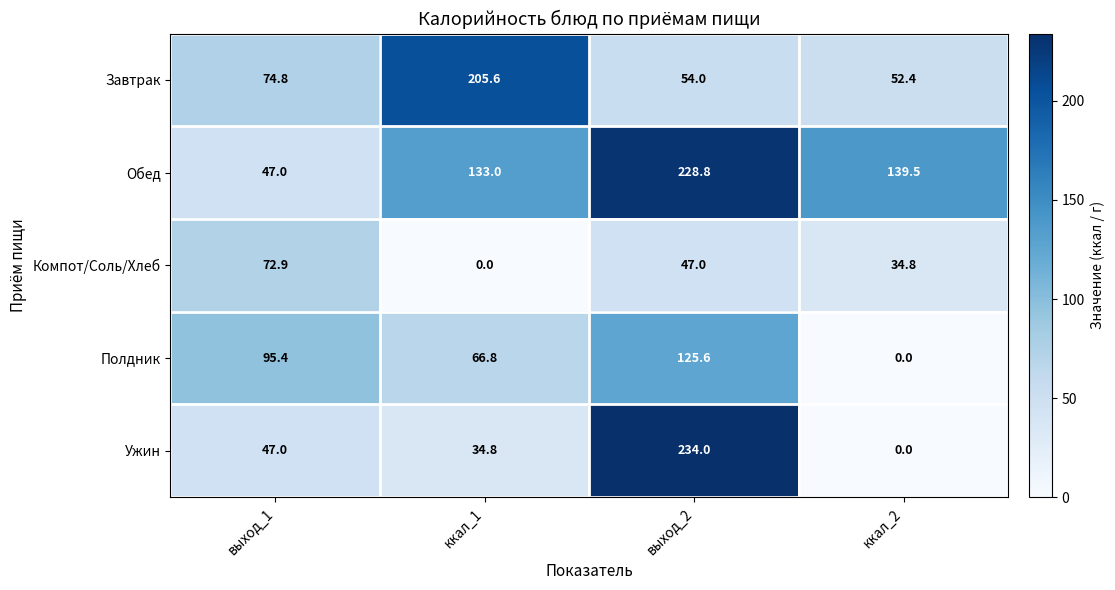

Reading right to left, what are all the values shown in this chart?

Завтрак: ккал_2=52.4	выход_2=54.0	ккал_1=205.6	выход_1=74.8
Обед: ккал_2=139.5	выход_2=228.8	ккал_1=133.0	выход_1=47.0
Компот/Соль/Хлеб: ккал_2=34.8	выход_2=47.0	ккал_1=0.0	выход_1=72.9
Полдник: ккал_2=0.0	выход_2=125.6	ккал_1=66.8	выход_1=95.4
Ужин: ккал_2=0.0	выход_2=234.0	ккал_1=34.8	выход_1=47.0